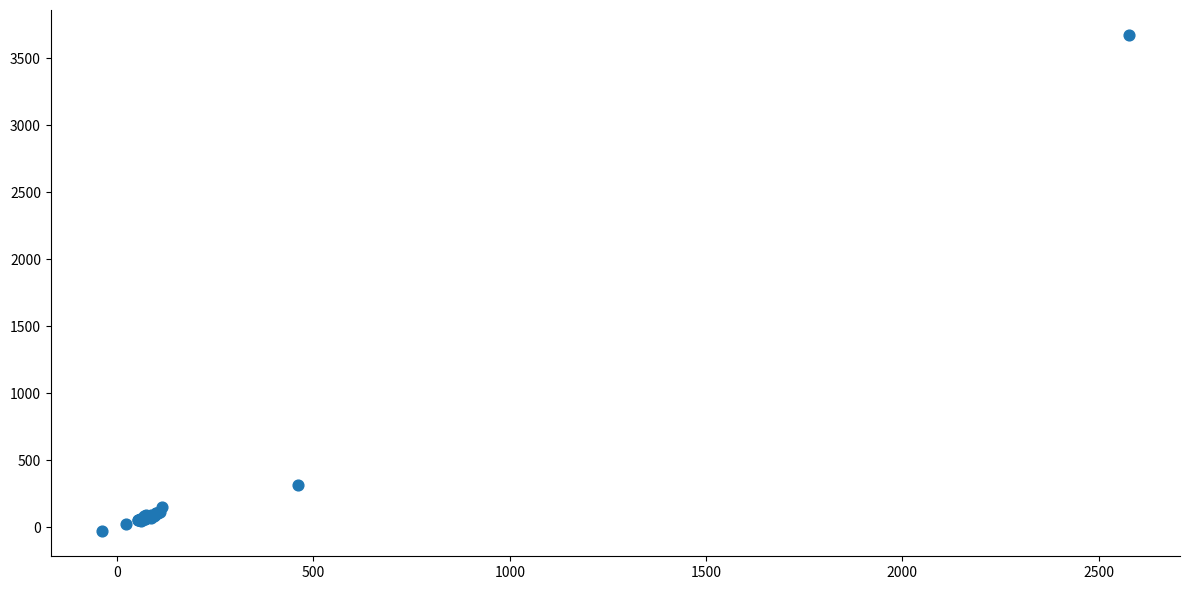

What Y value in the scatter plot is closest to 1821?

314.7